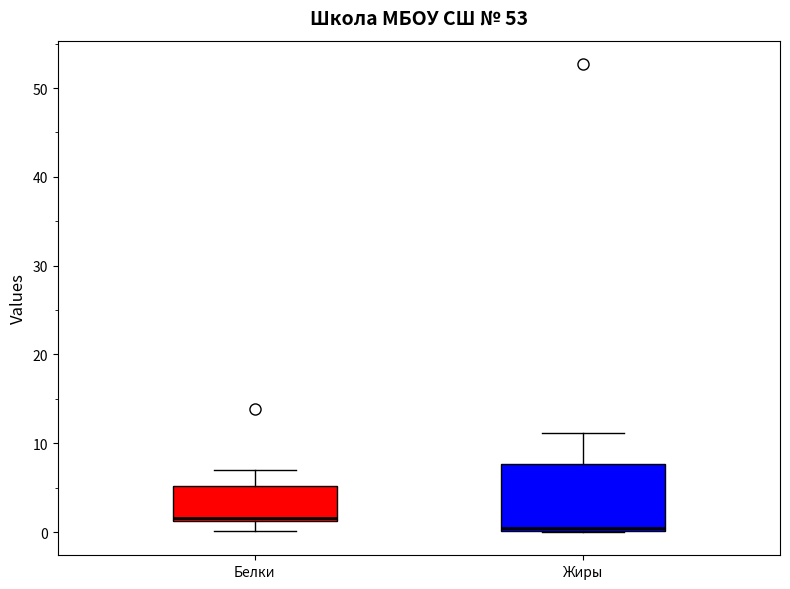

Where is the upper edge of the box for Белки on the y-axis? The values are not printed on the chart, so give them approximately, as read against the axis.

5